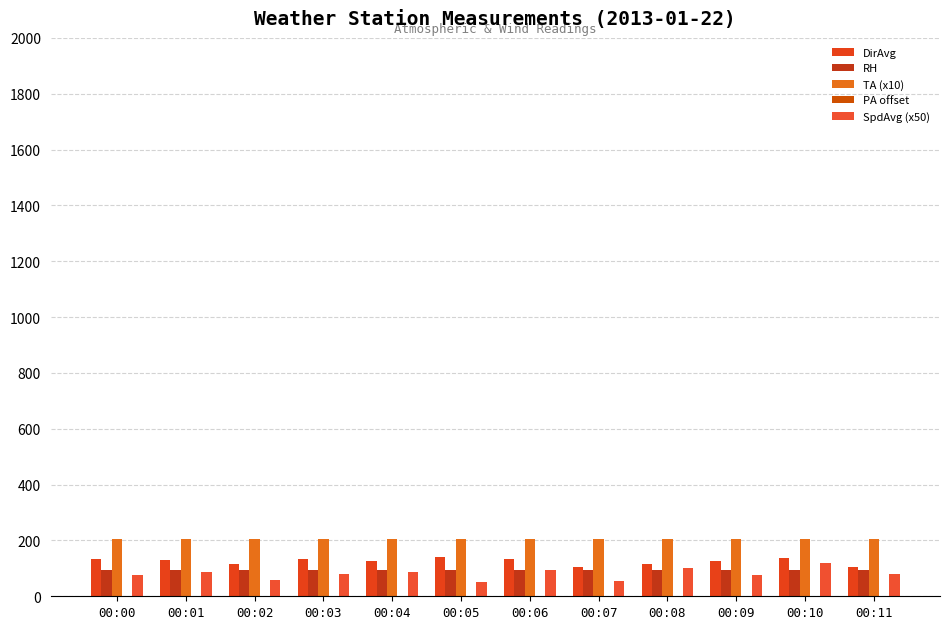

What is the value of the TA (x10) bar at the 4th from the left?

204.3